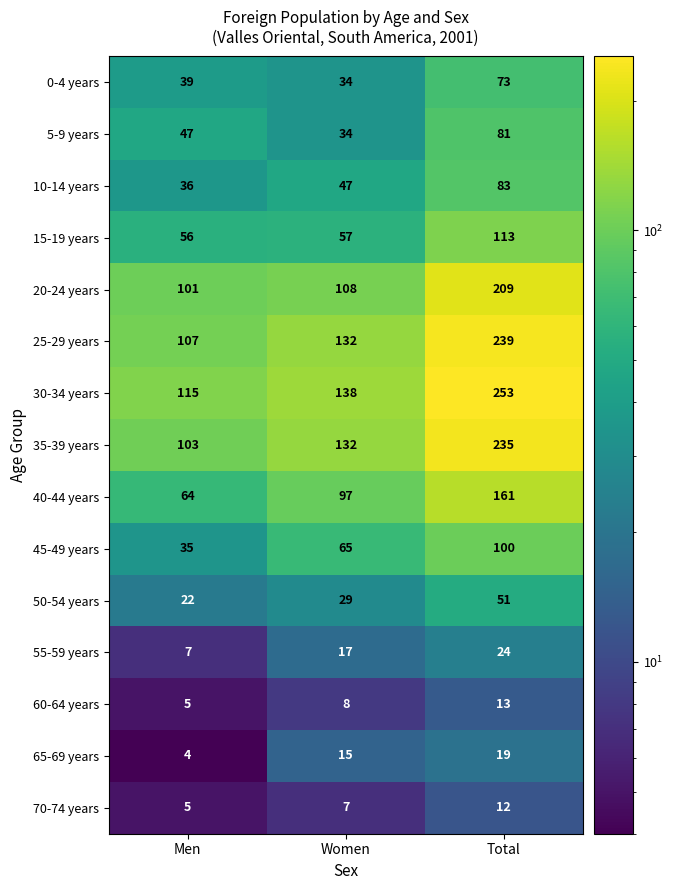

The value of 0-4 years at Women is 34. True or false?

True